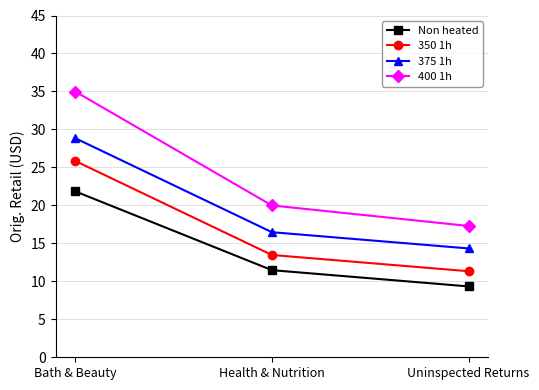

At Bath & Beauty, list the series in order from largest to smallest.

400 1h, 375 1h, 350 1h, Non heated